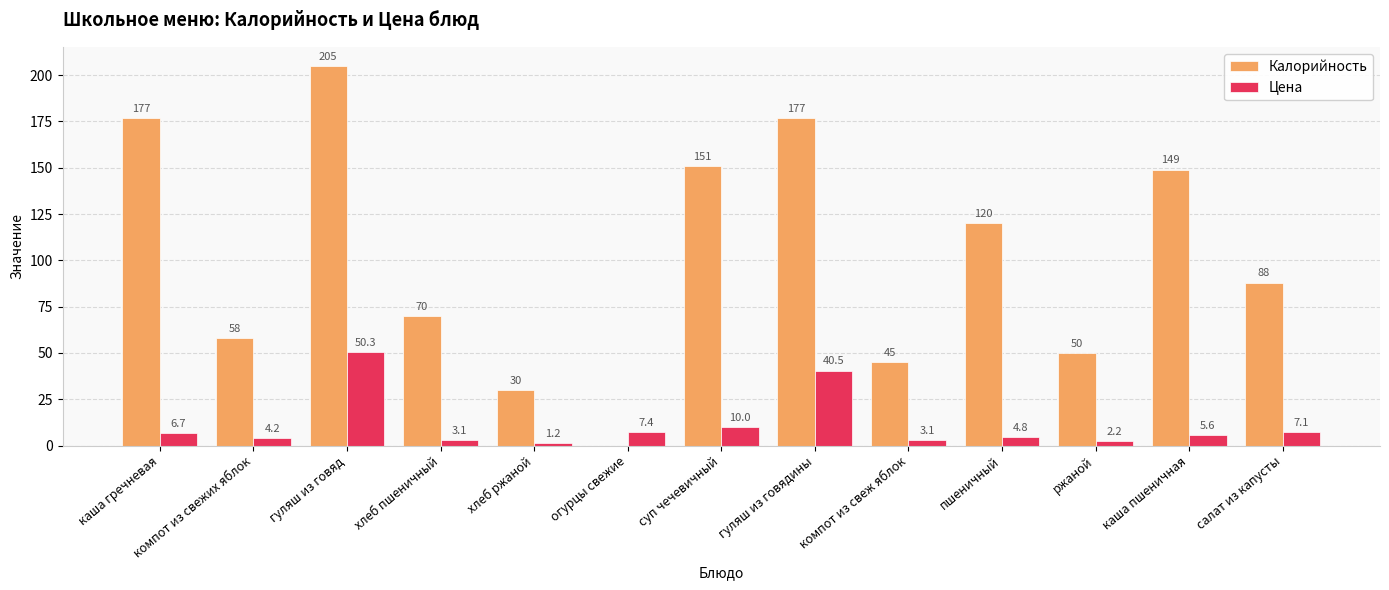

At which label does Цена reach its peak?

гуляш из говяд